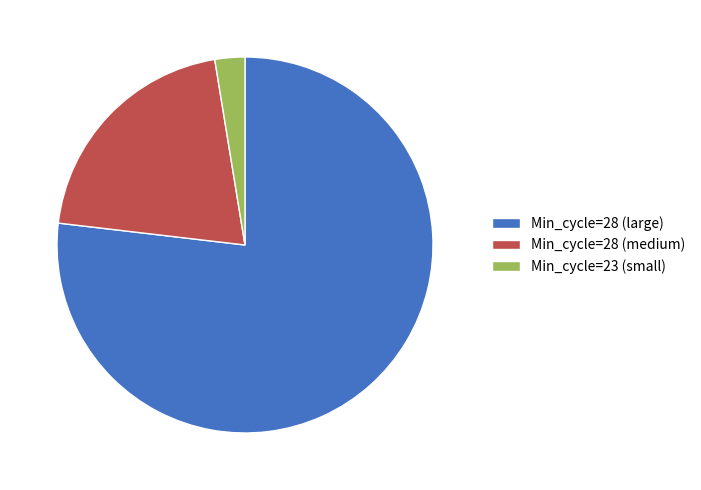

Is the sum of Min_cycle=28 (medium) and Min_cycle=23 (small) greater than half?

No